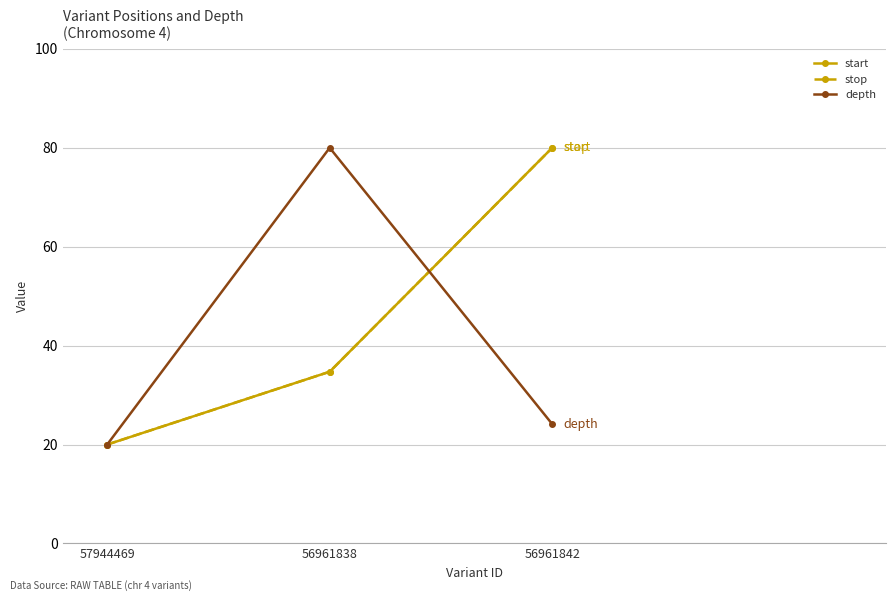

What is the label of the 3rd point from the right?

57944469